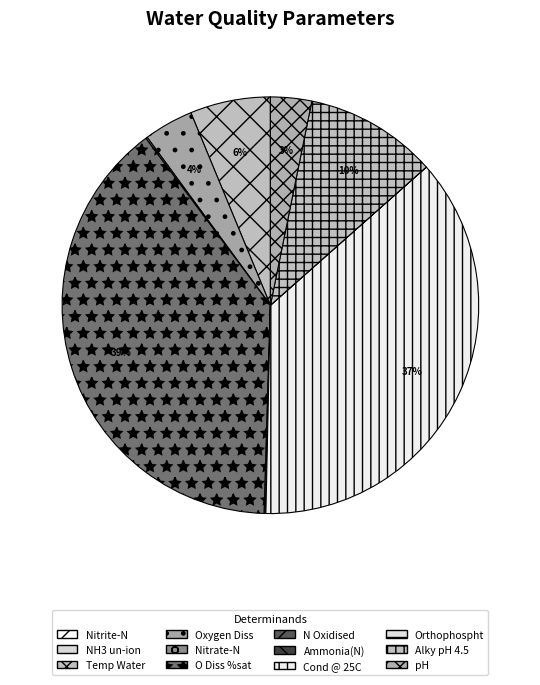

The Nitrate-N slice represents 0% of the pie. True or false?

True